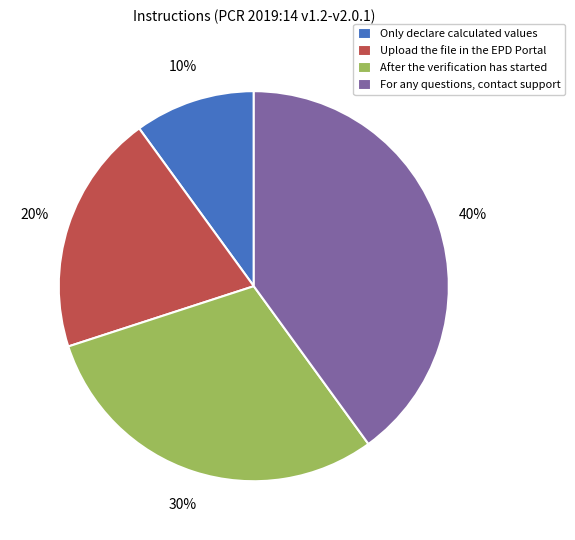

Combined, do Only declare calculated values and After the verification has started account for over 50%?

No